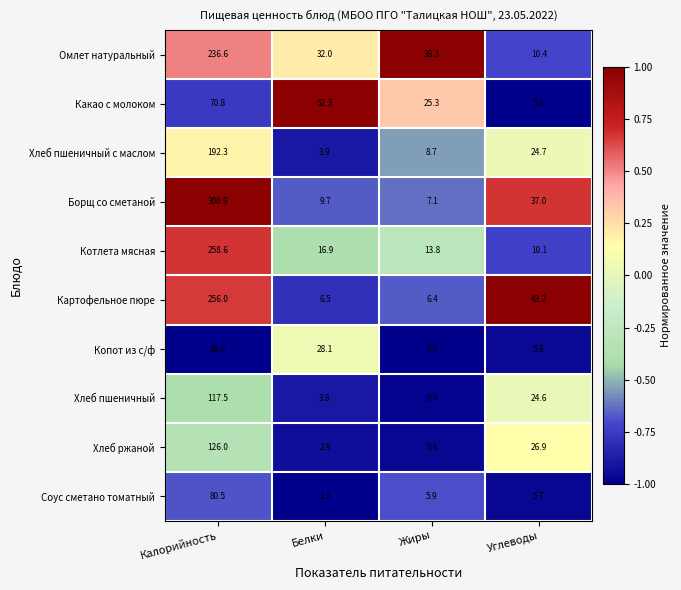

What is the maximum value shown in the chart?

300.9